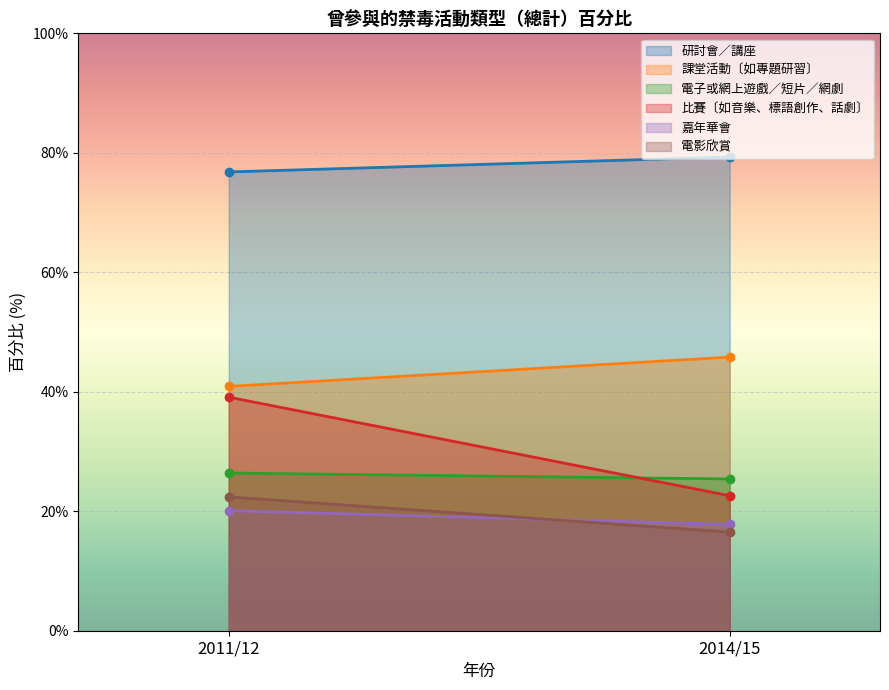

At how many categories does at least one series exceed 21?

2